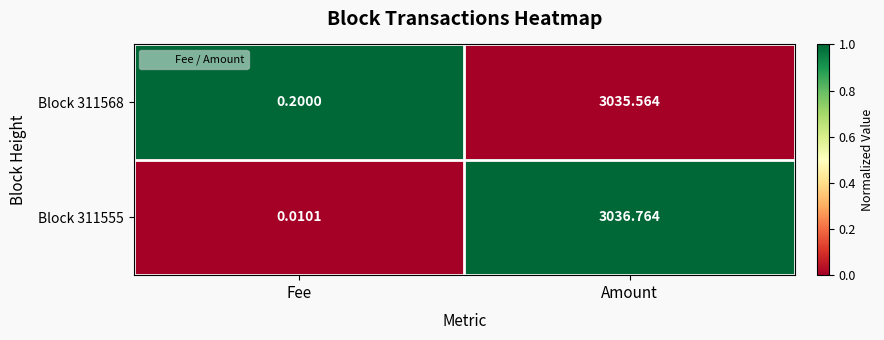

Where is Block 311555 nearest to the value 1518?

Fee